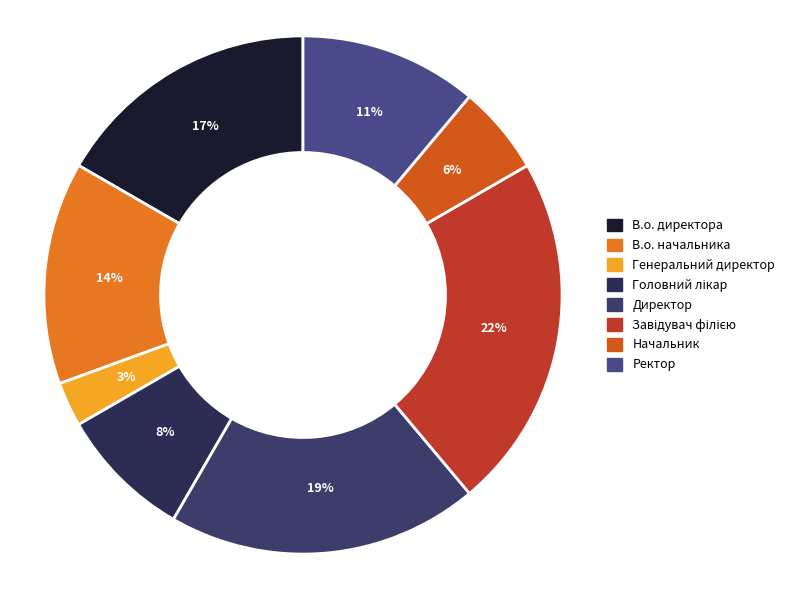

To the nearest percent, what is the combined percentage of В.о. начальника and Головний лікар?

22%